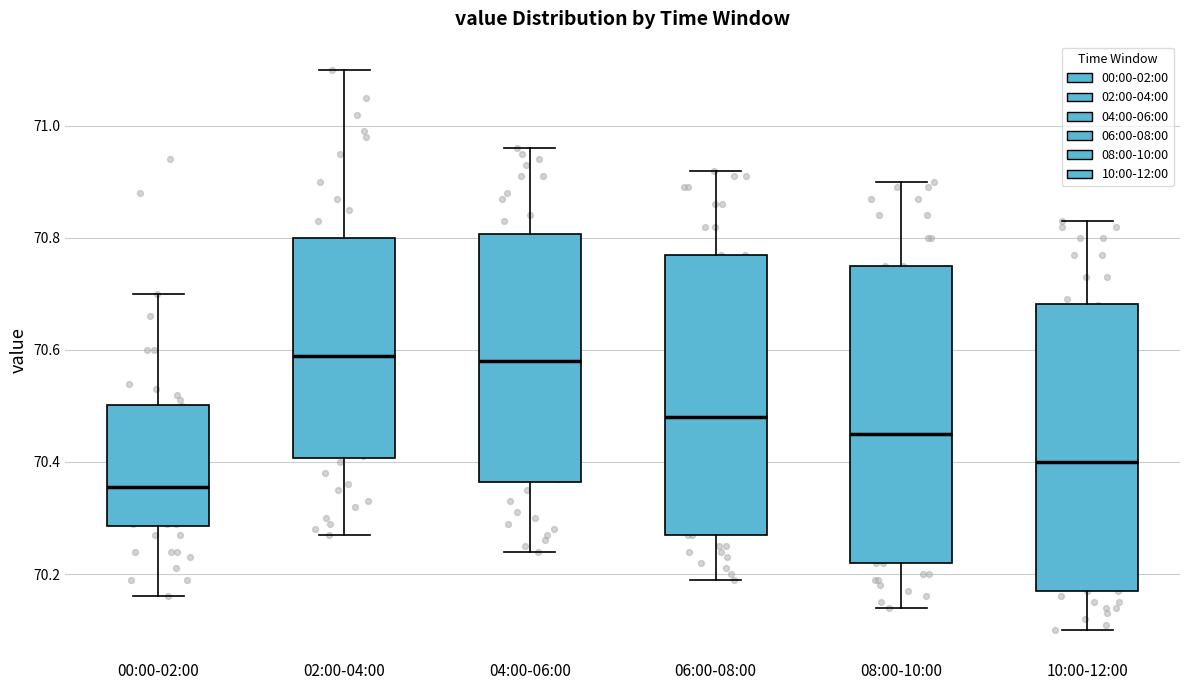

Reading left to right, transcribe this box plot: for each box, give where its median line is, the range the box spans, and where its two whiskers end, as read against the y-axis. The values are not printed on the chart, so give them approximately, as read against the axis.

00:00-02:00: median 70.36, box 70.28 to 70.50, whiskers 70.16 to 70.70
02:00-04:00: median 70.60, box 70.40 to 70.80, whiskers 70.28 to 71.10
04:00-06:00: median 70.58, box 70.36 to 70.80, whiskers 70.24 to 70.96
06:00-08:00: median 70.48, box 70.28 to 70.78, whiskers 70.20 to 70.92
08:00-10:00: median 70.46, box 70.22 to 70.76, whiskers 70.14 to 70.90
10:00-12:00: median 70.40, box 70.18 to 70.68, whiskers 70.10 to 70.84